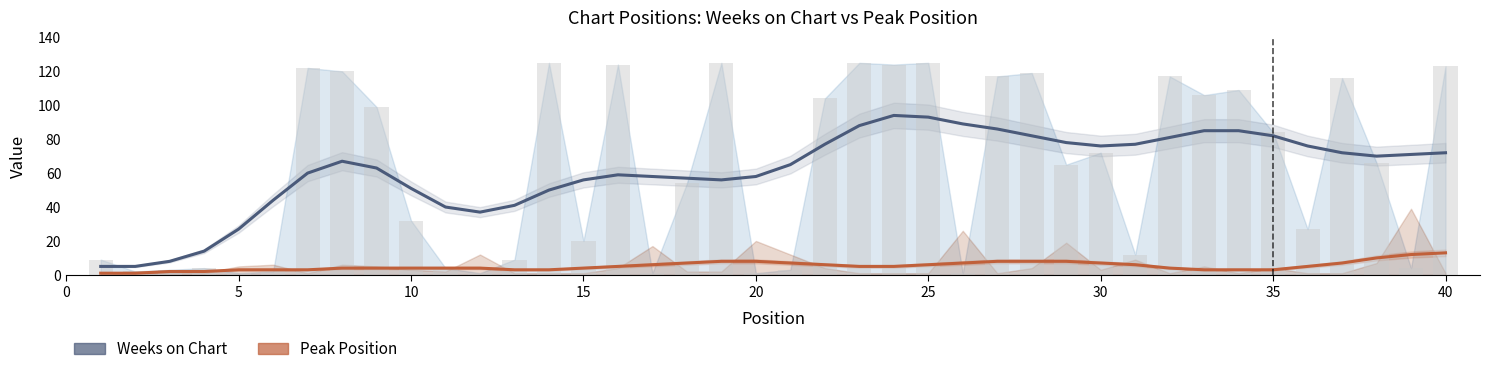

Count the number of data series in this chart.

2